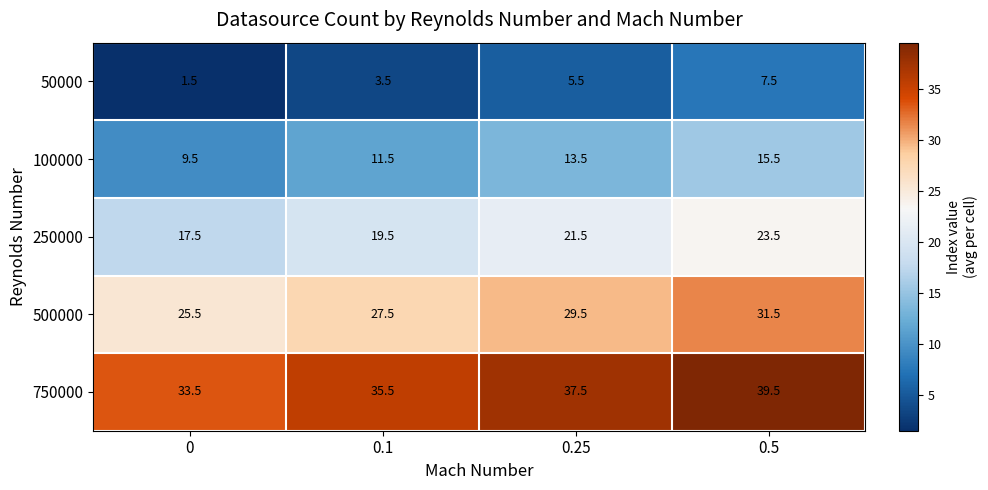

What is the difference between the maximum and minimum values in the 750000 series?

6.0